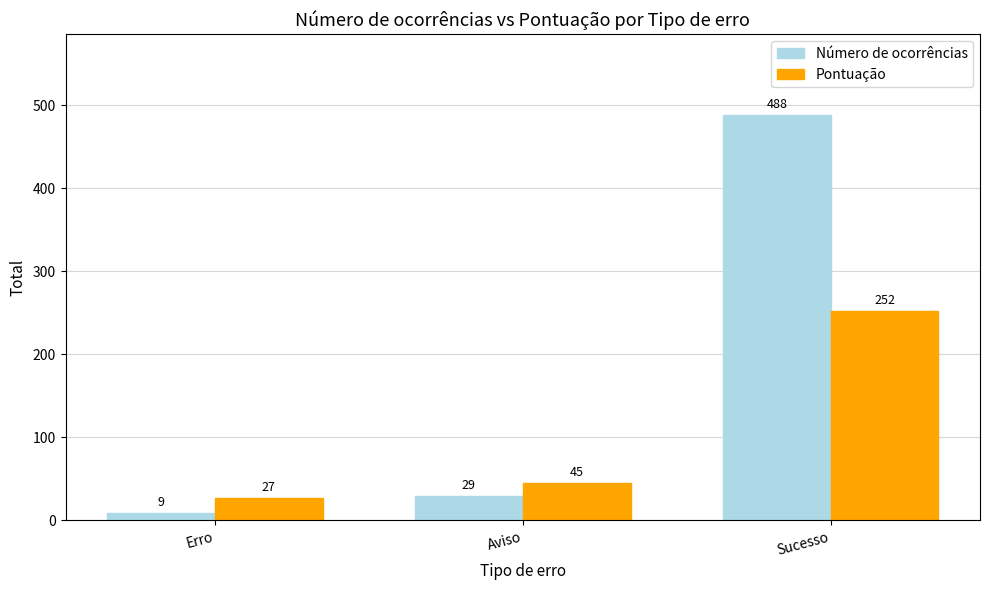

Is the value of Número de ocorrências at Aviso greater than the value of Pontuação at Erro?

Yes